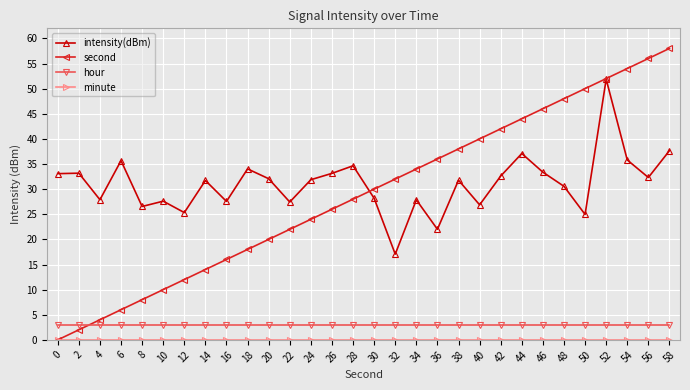

What is the sum of all hour values?

90.0